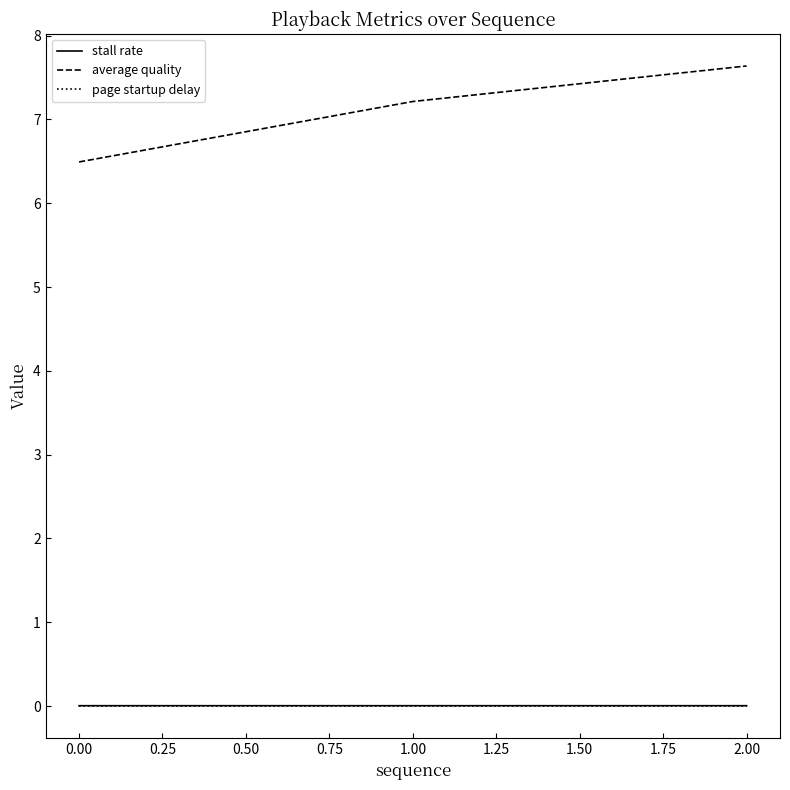

Which series has the largest range (max minus min)?

average quality